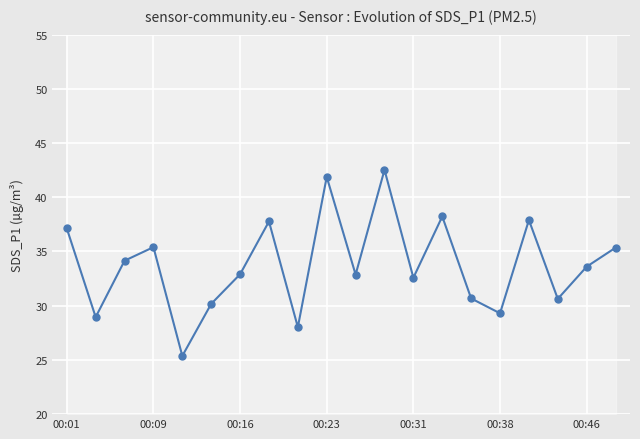

True or false: the data has more than 0 interior local peaks.

True